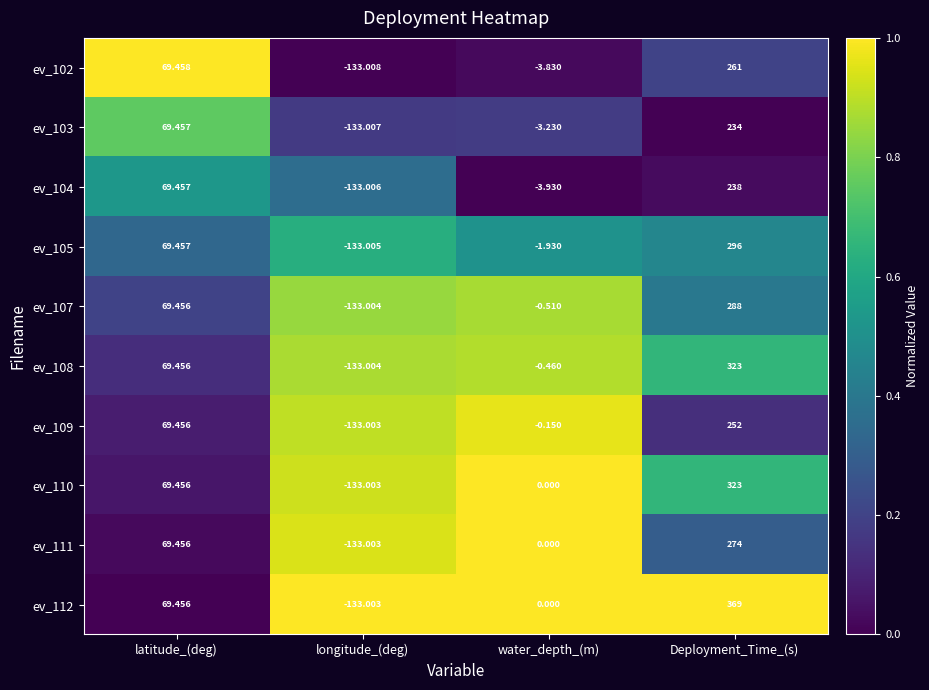

Which series changed the most between latitude_(deg) and Deployment_Time_(s)?

ev_112